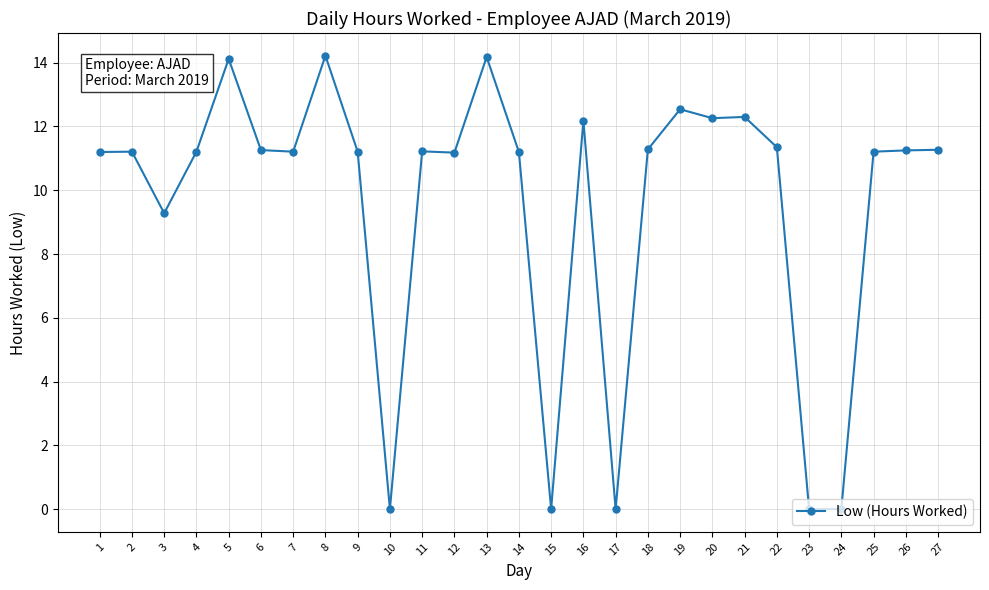

What is the difference between the maximum and minimum values?

14.2